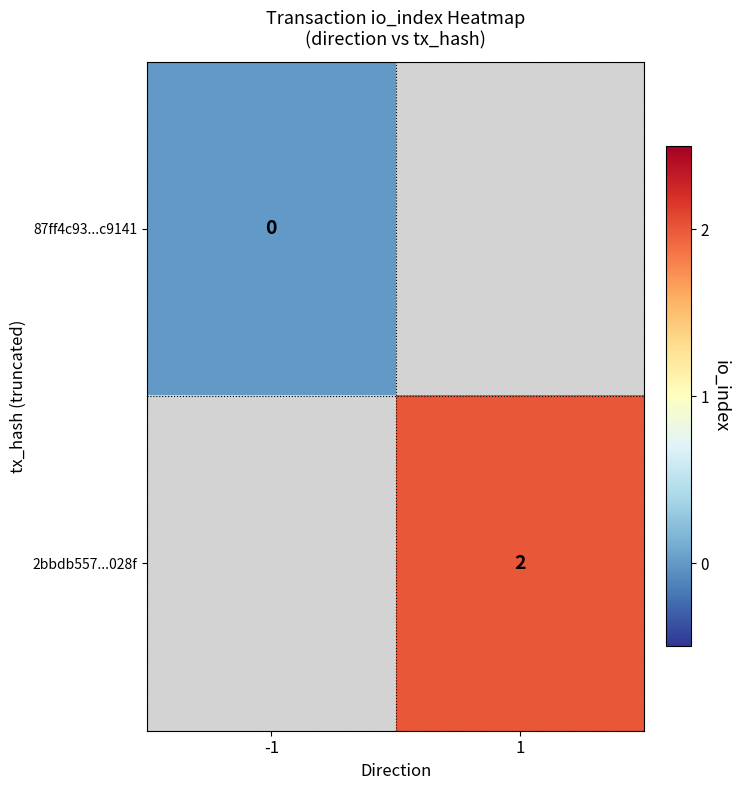

At how many categories does at least one series exceed 0?

1